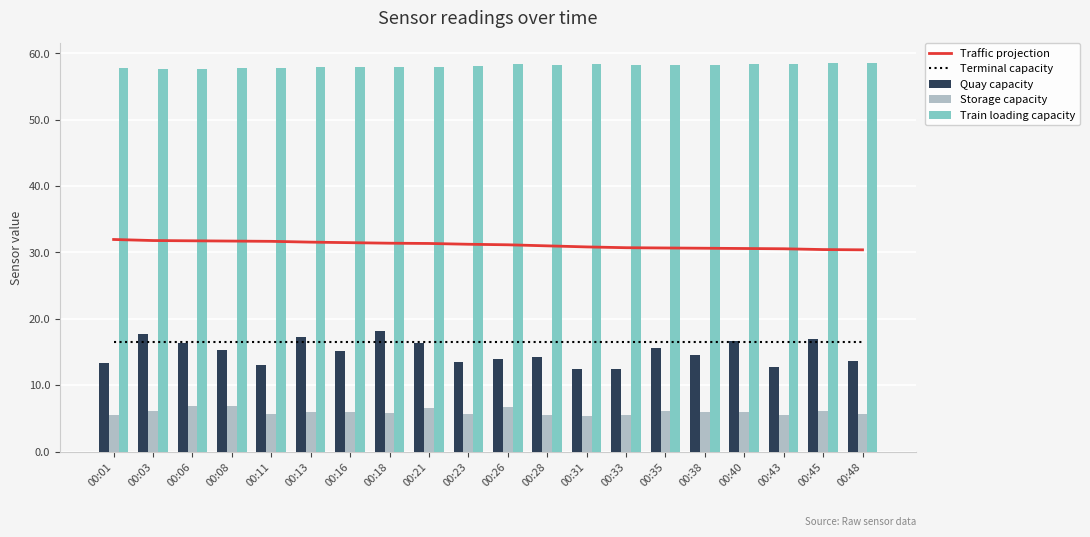

What is the spread (max minus min) of values at 00:18?

52.2